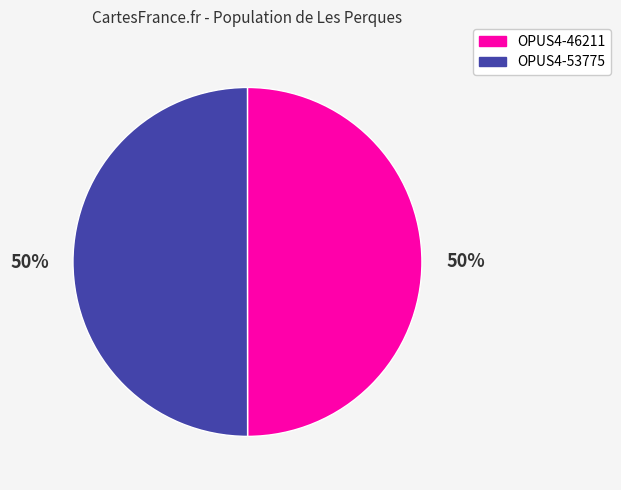

True or false: OPUS4-53775 accounts for 50% of the total.

True